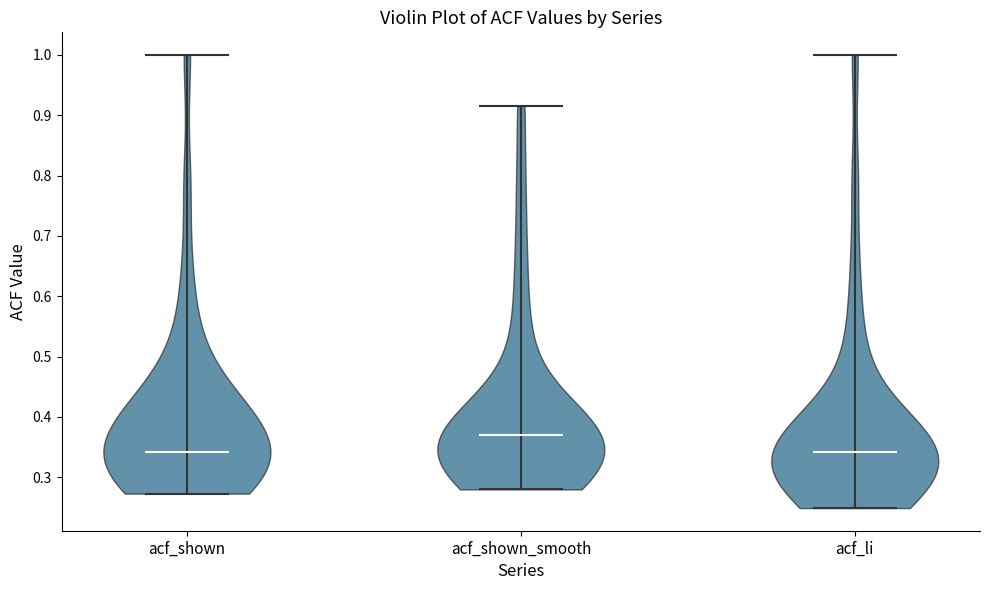

Where does the median line of the violin for acf_shown_smooth sit on the y-axis? The values are not printed on the chart, so give them approximately, as read against the axis.

0.37